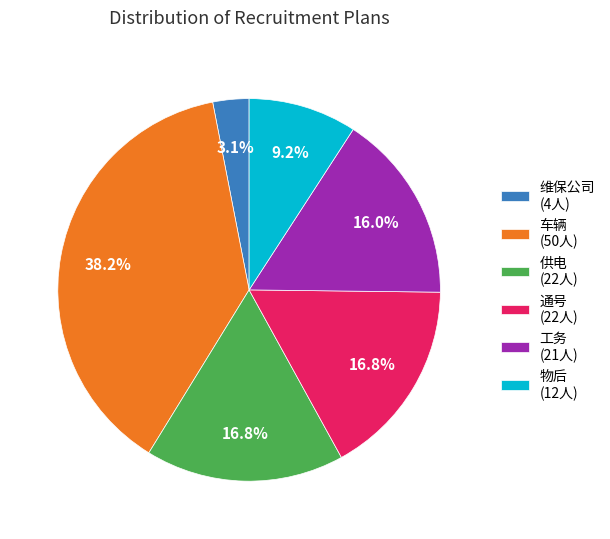

Does any single category account for the majority?

No